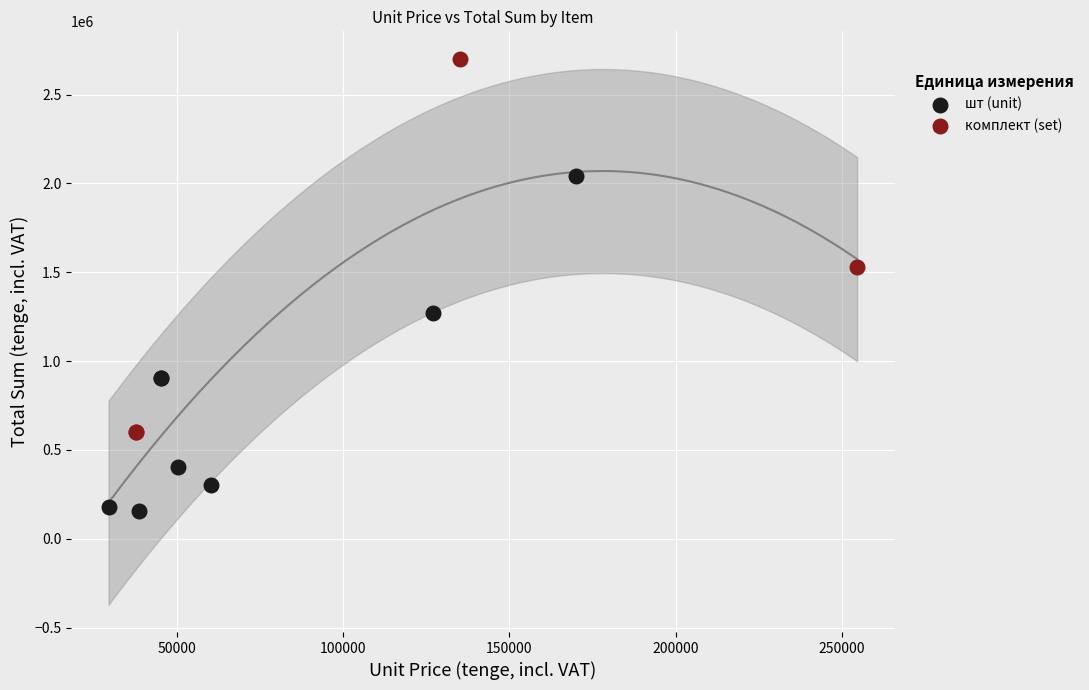

Which series contains the highest Y value?

комплект (set)